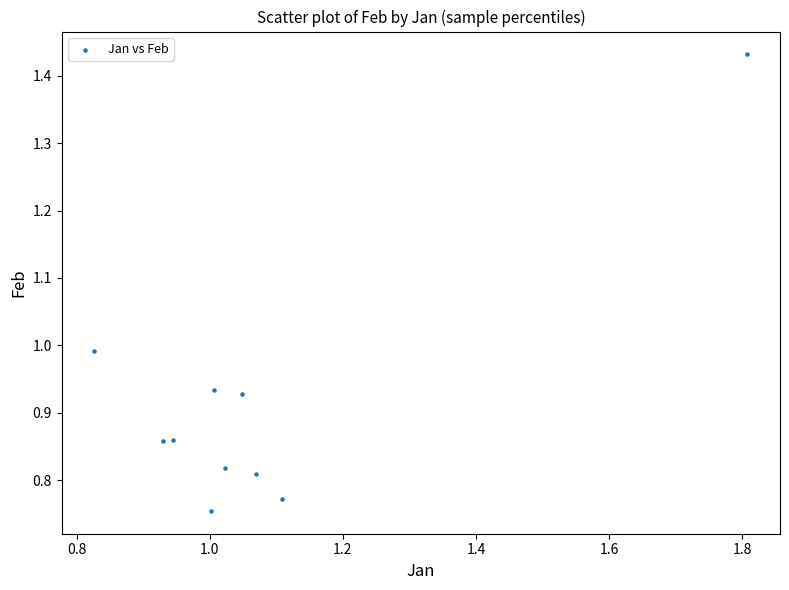

What is the range of Y values (max minus min)?

0.7